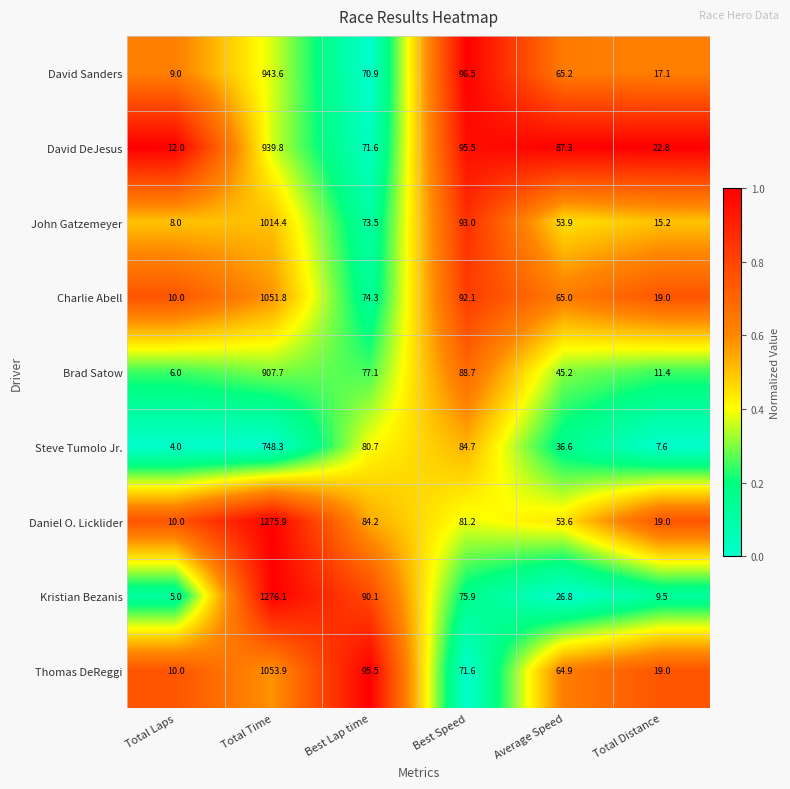

The Thomas DeReggi series shows 5.5 at Total Laps. True or false?

False